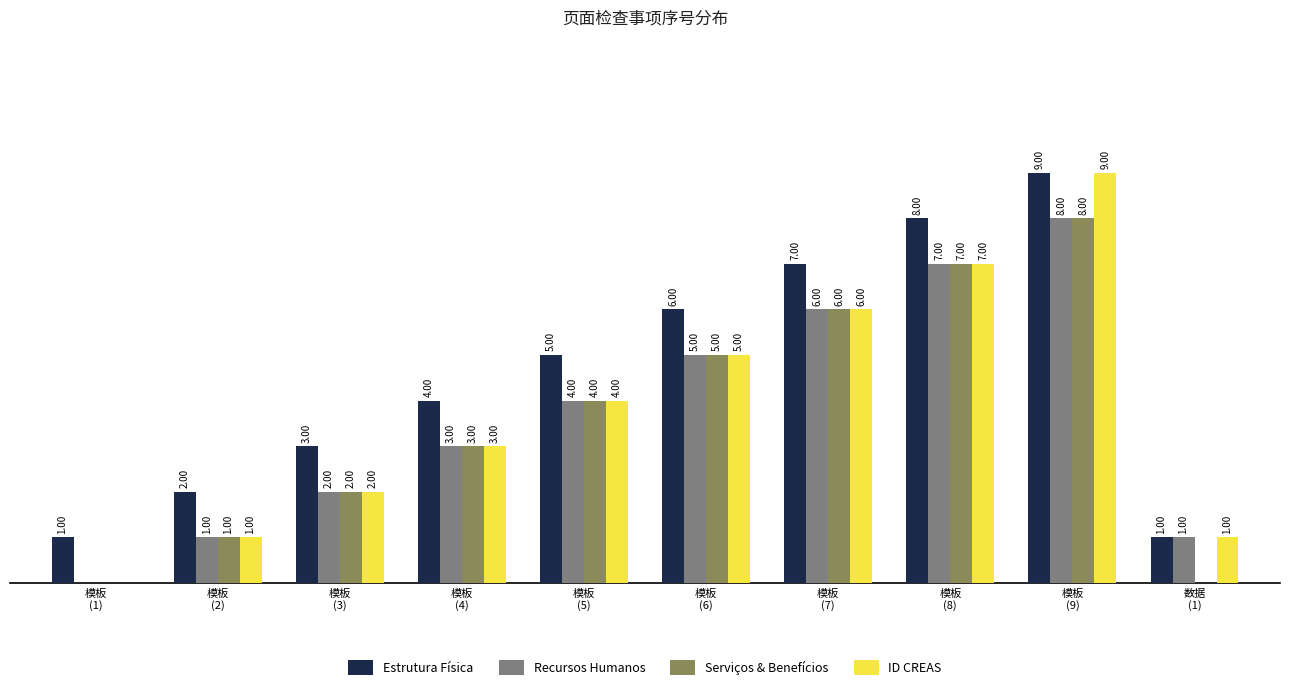

Which series has the largest total across all categories?

Estrutura Física